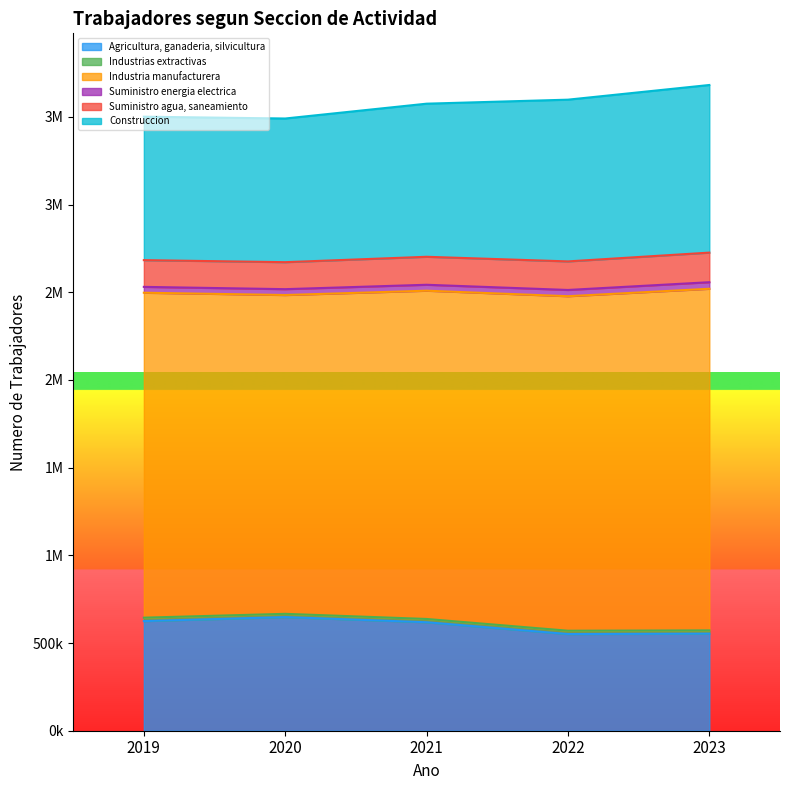

The value of Industria manufacturera at 2019 is 1852788. True or false?

True